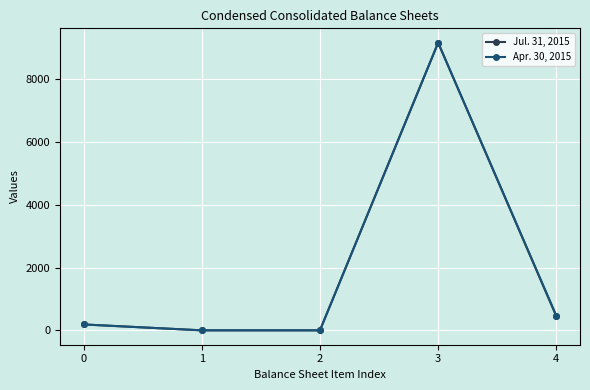

What is the difference between the second highest and minimum values in the Apr. 30, 2015 series?

464